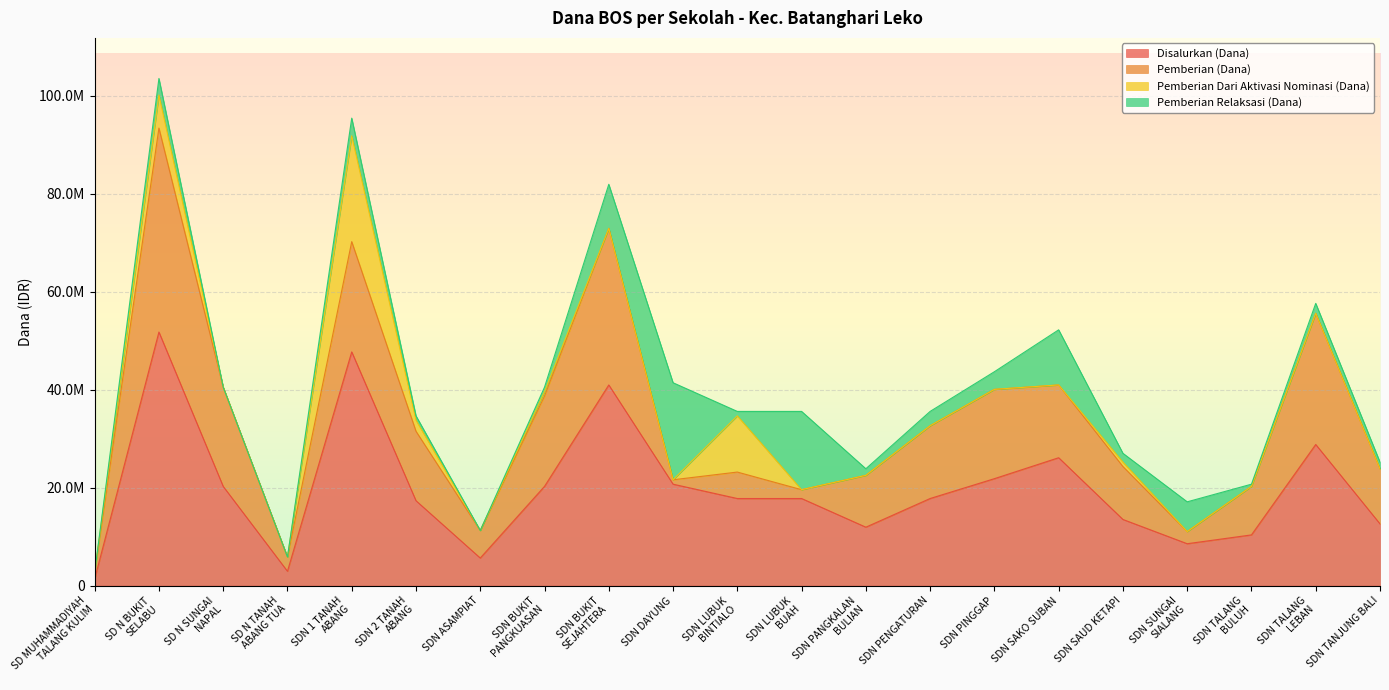

At which category does Pemberian Relaksasi (Dana) reach its first local peak?

SD N BUKIT
SELABU